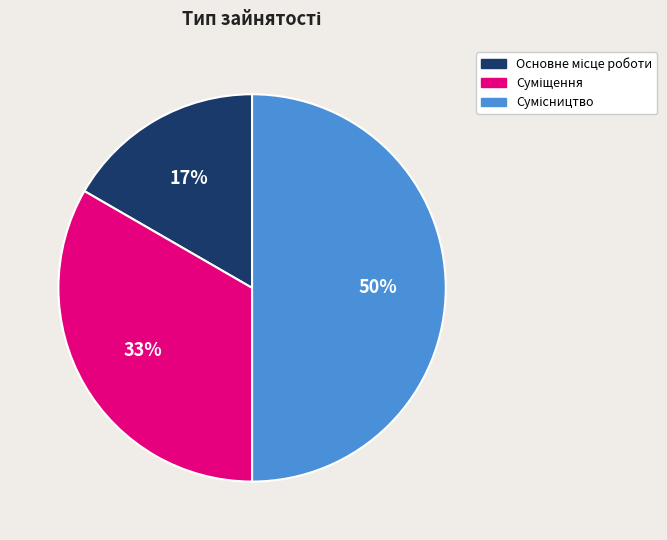

To the nearest percent, what is the difference between the largest and smallest slice percentages?

33%